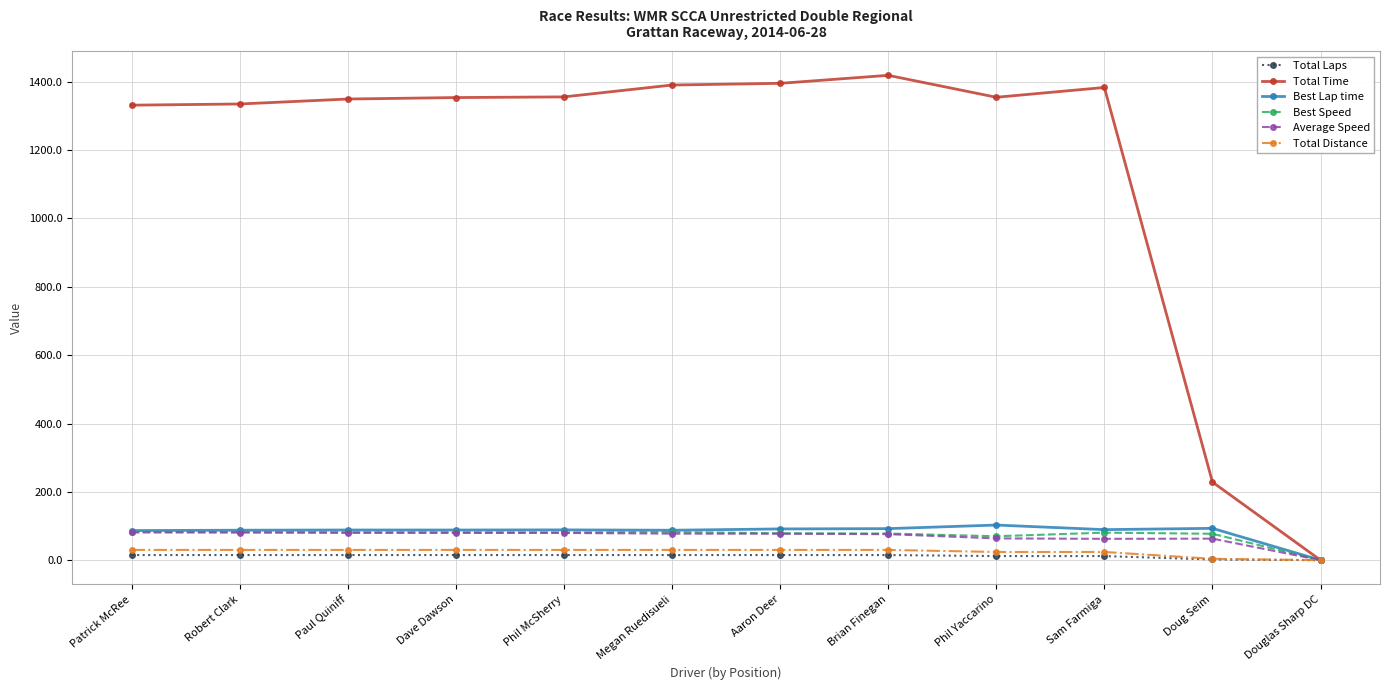

What is the sum of the Best Speed values at Dave Dawson and Douglas Sharp DC?

81.6